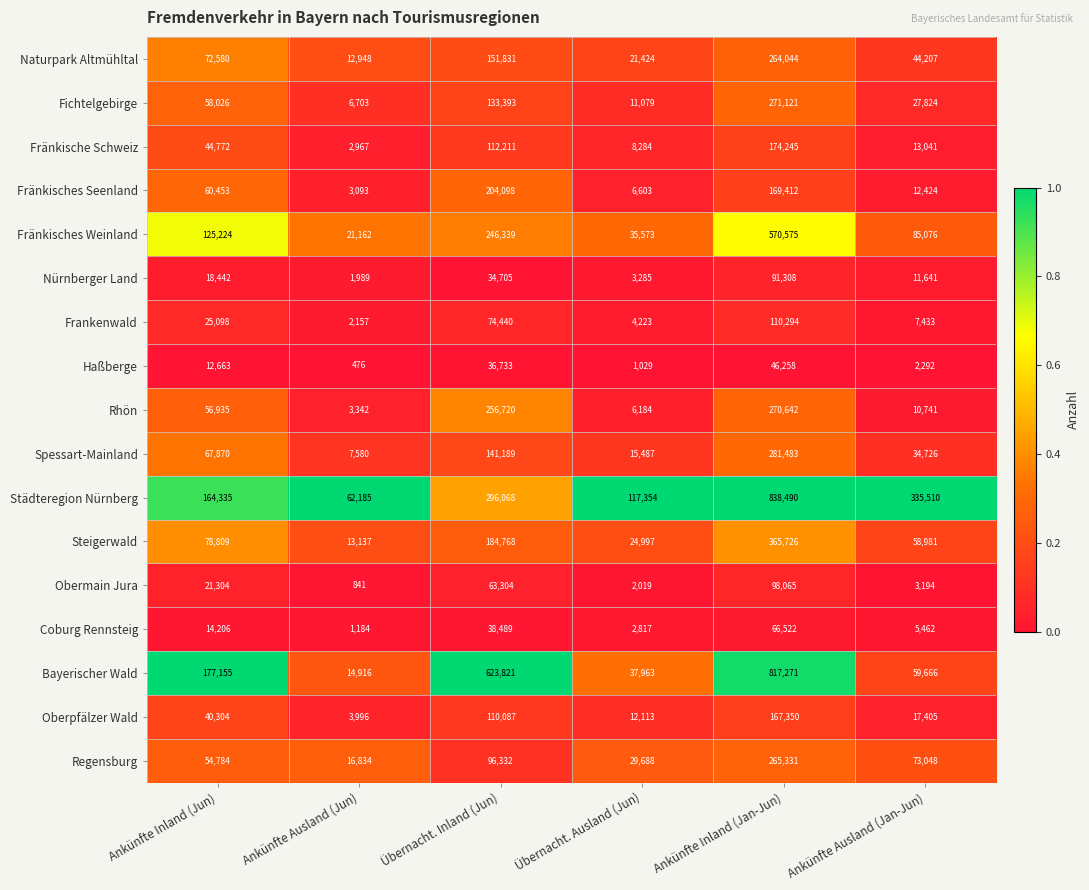

The value of Frankenwald at Ankünfte Inland (Jan-Jun) is 155953. True or false?

False